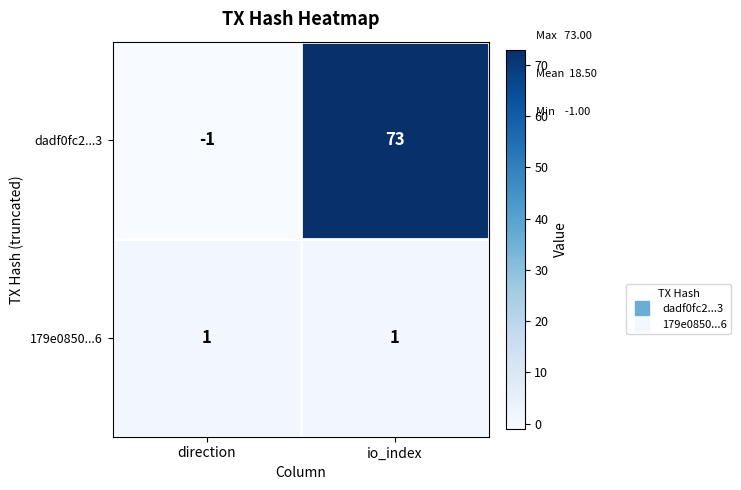

What is the difference between the maximum and minimum values in the dadf0fc2...3 series?

74